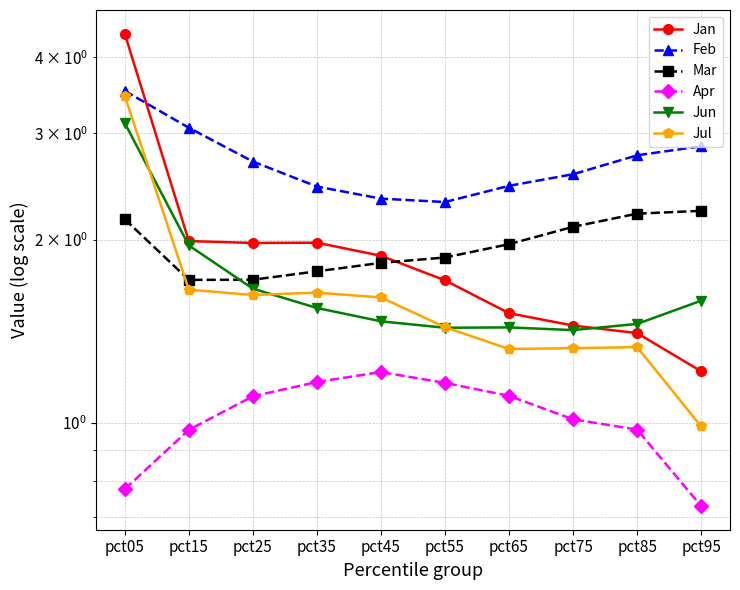

At which label does Apr reach its minimum?

pct95